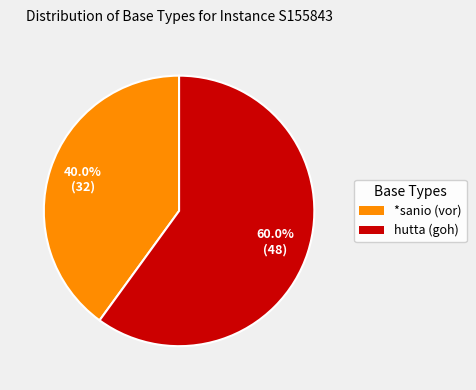

True or false: hutta (goh) accounts for 71% of the total.

False